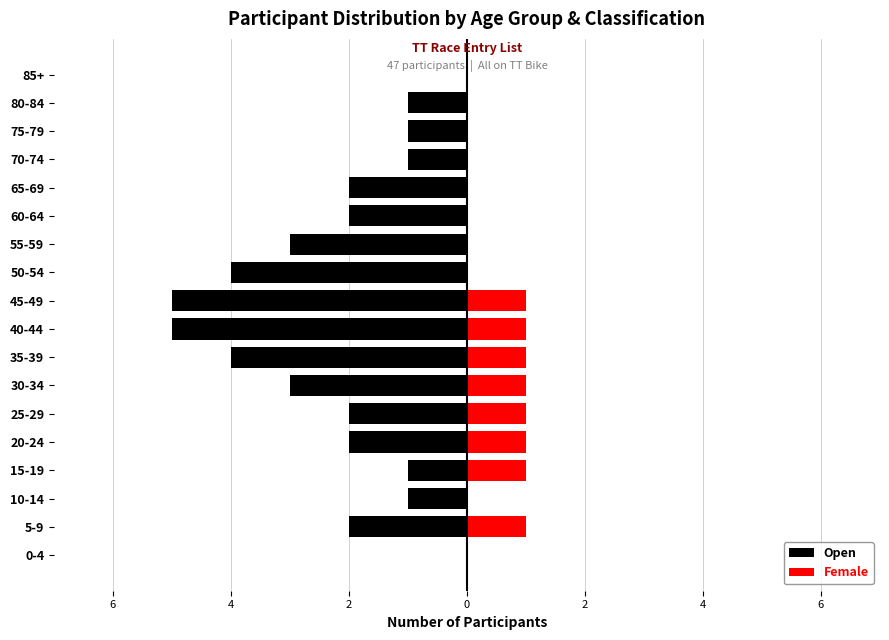

Reading right to left, transcribe all the data shown in this chart.

Open: 0	-1	-1	-1	-2	-2	-3	-4	-5	-5	-4	-3	-2	-2	-1	-1	-2	0
Female: 0	0	0	0	0	0	0	0	1	1	1	1	1	1	1	0	1	0